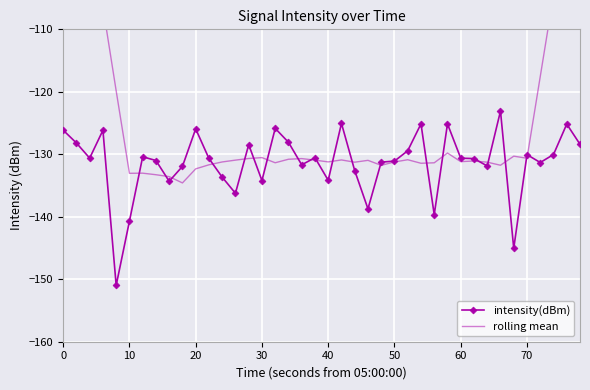

True or false: intensity(dBm) has more than 0 points higher than both neighbors.

True